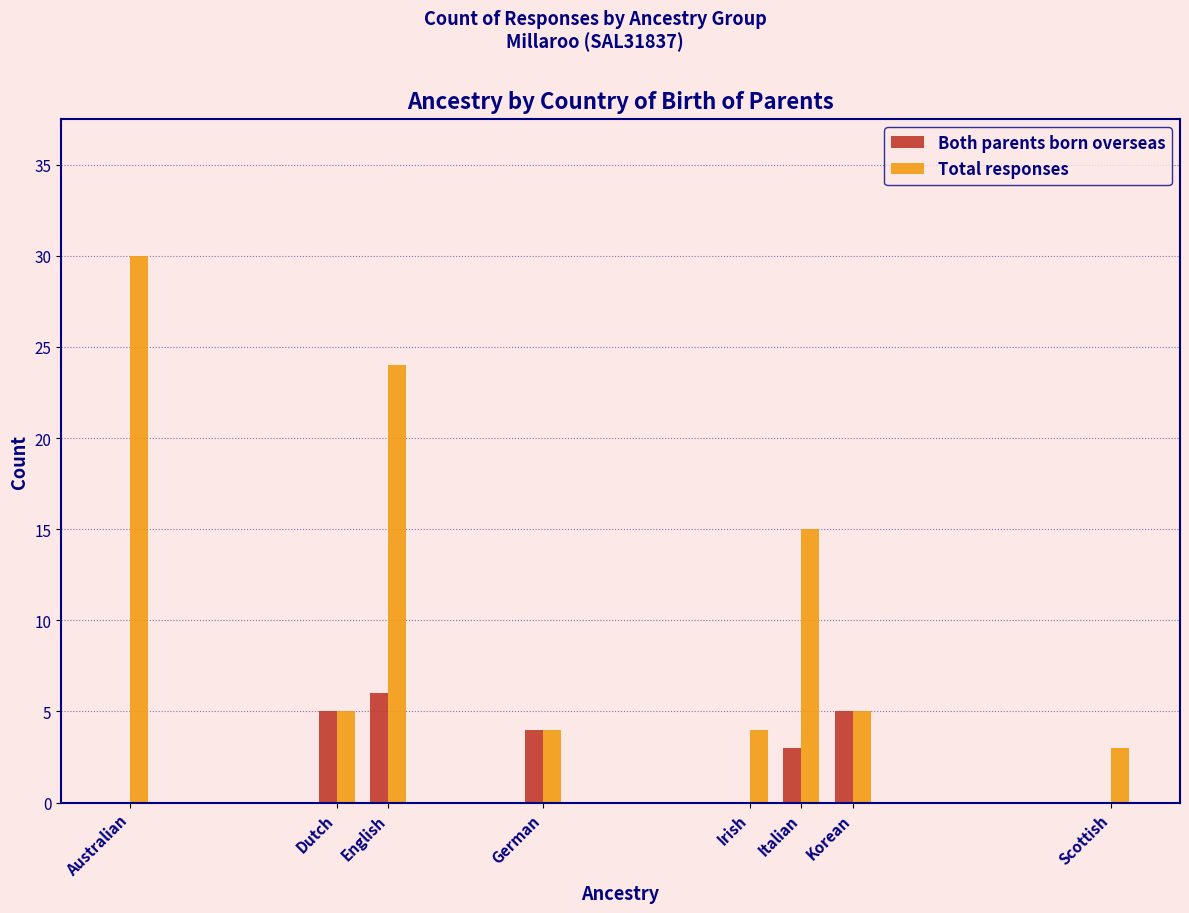

Reading left to right, what are all the values shown in this chart?

Both parents born overseas: Australian=0	Dutch=5	English=6	German=4	Irish=0	Italian=3	Korean=5	Scottish=0
Total responses: Australian=30	Dutch=5	English=24	German=4	Irish=4	Italian=15	Korean=5	Scottish=3